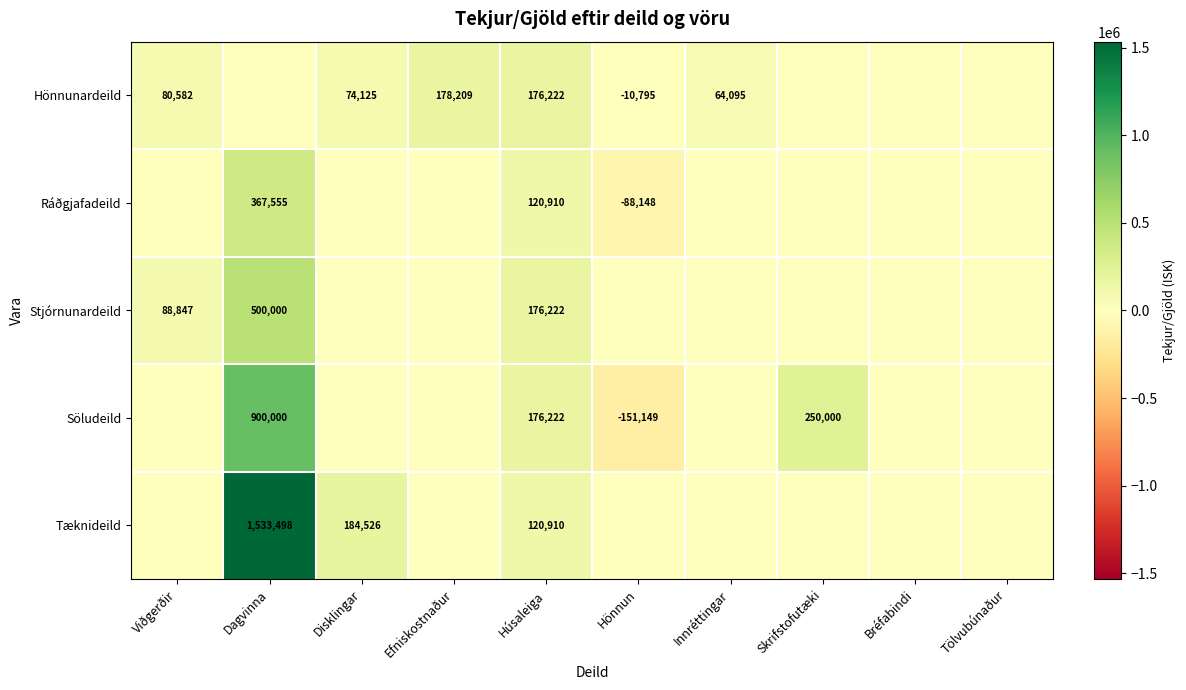

What is the difference between the Stjórnunardeild values at Húsaleiga and Skrifstofutæki?

176222